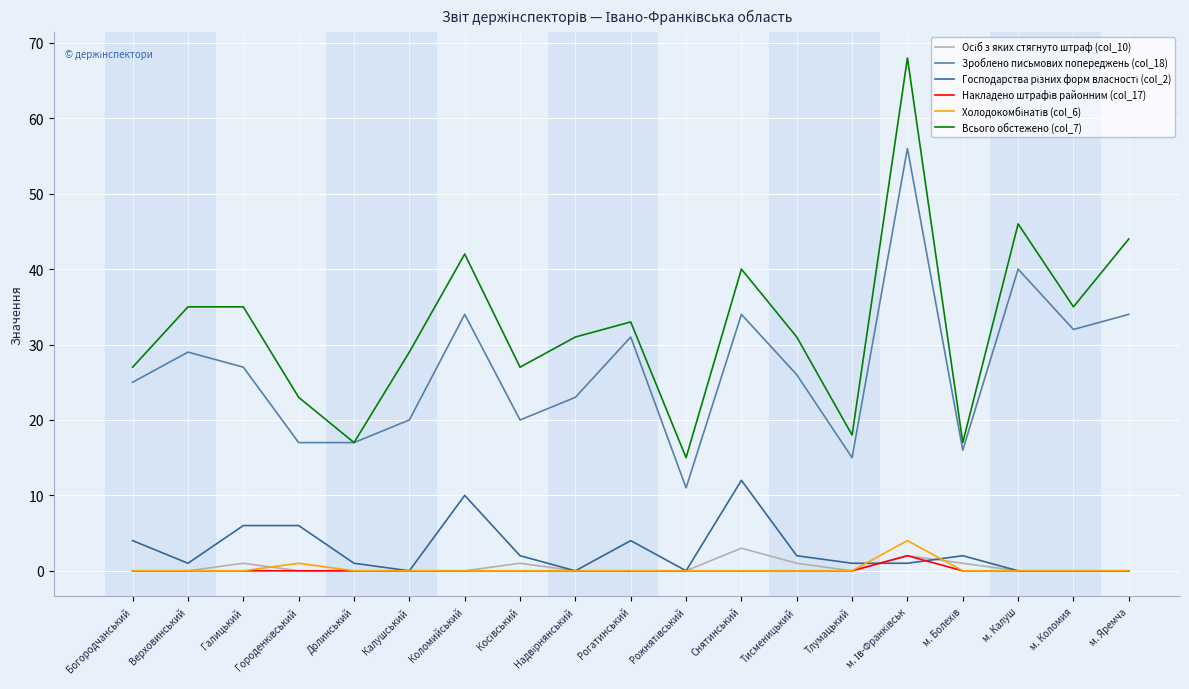

What is the greatest value displayed?

68